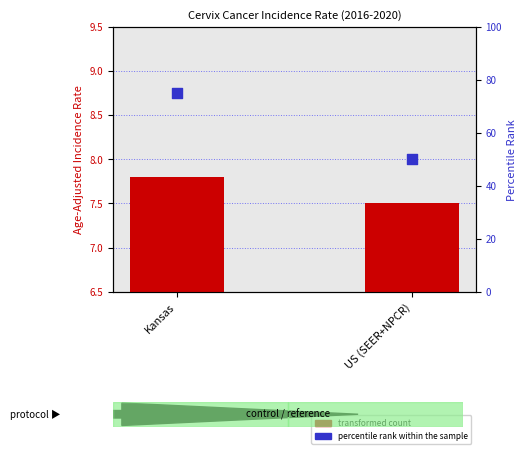

Which series contains the lowest Y value?

transformed count